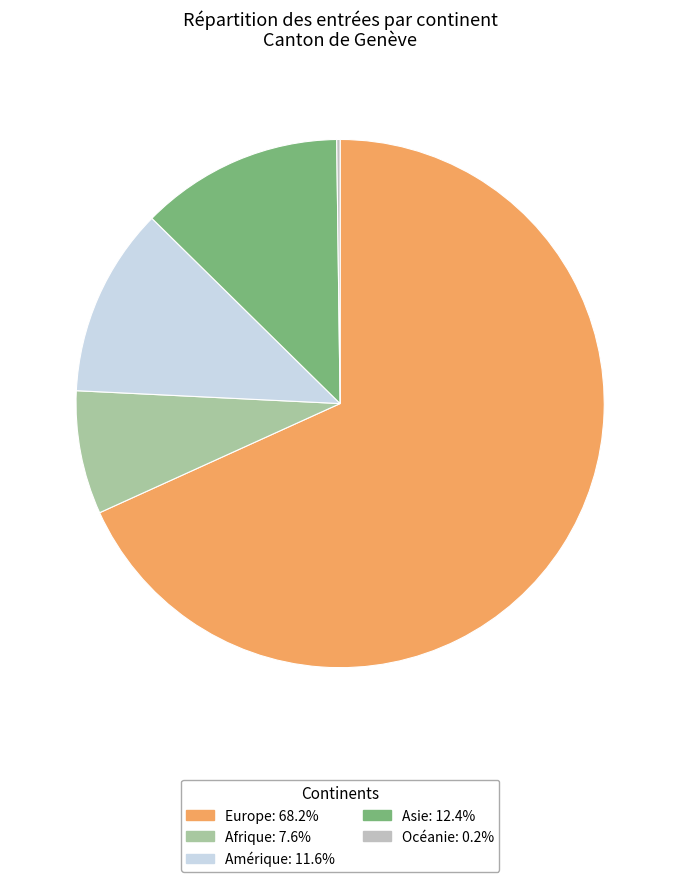

Is there a majority slice in this chart?

Yes